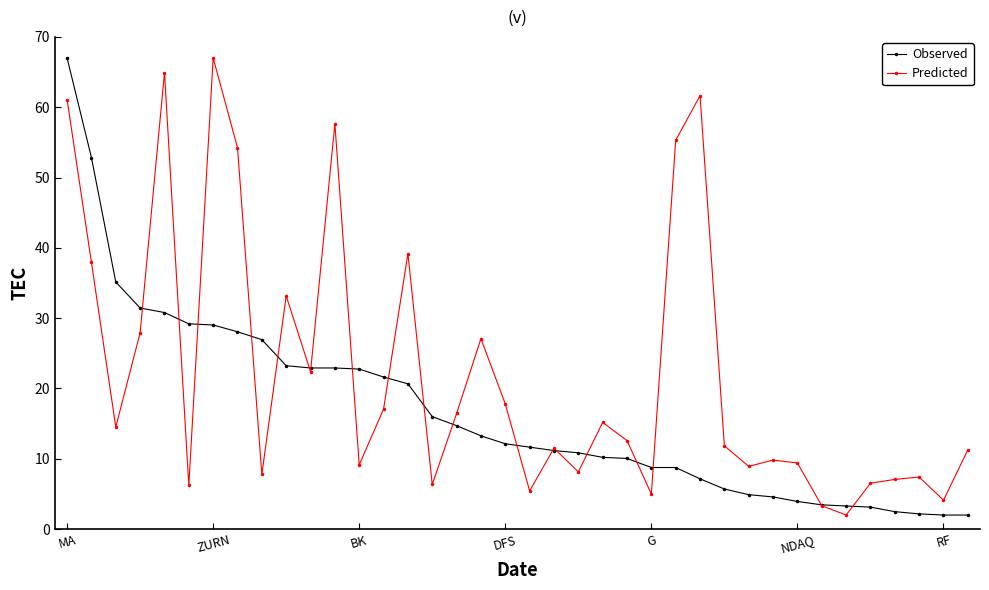

What is the minimum value shown in the chart?

2.0